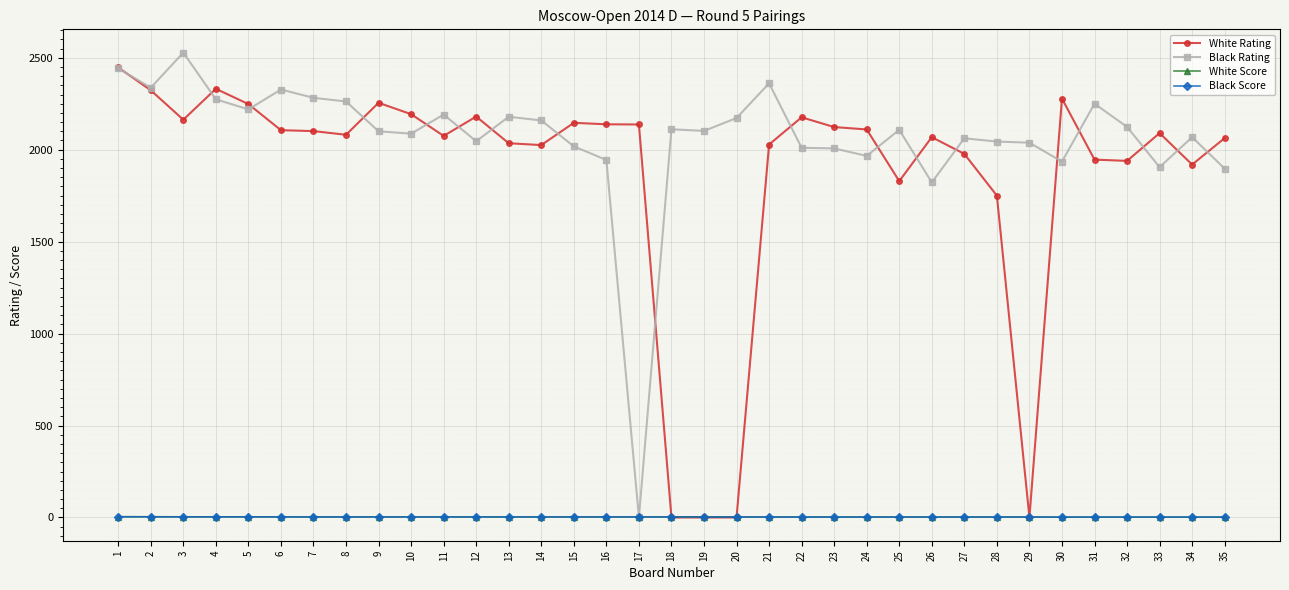

What is the average value of the White Score series?

2.8